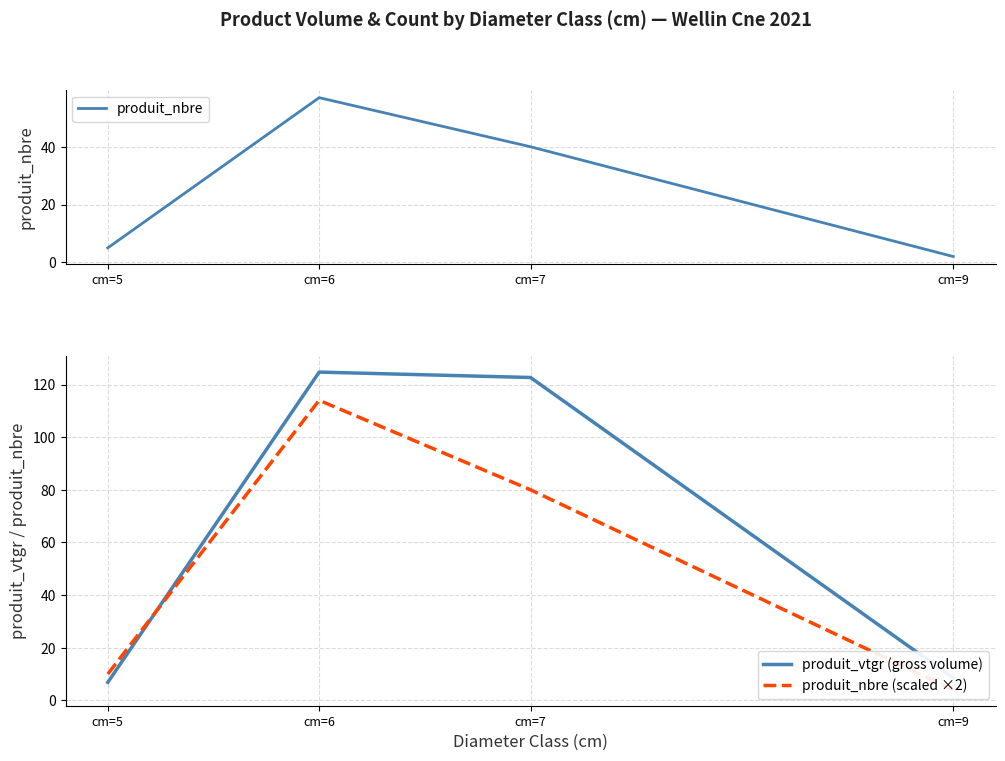

How many series are shown in this chart?

3